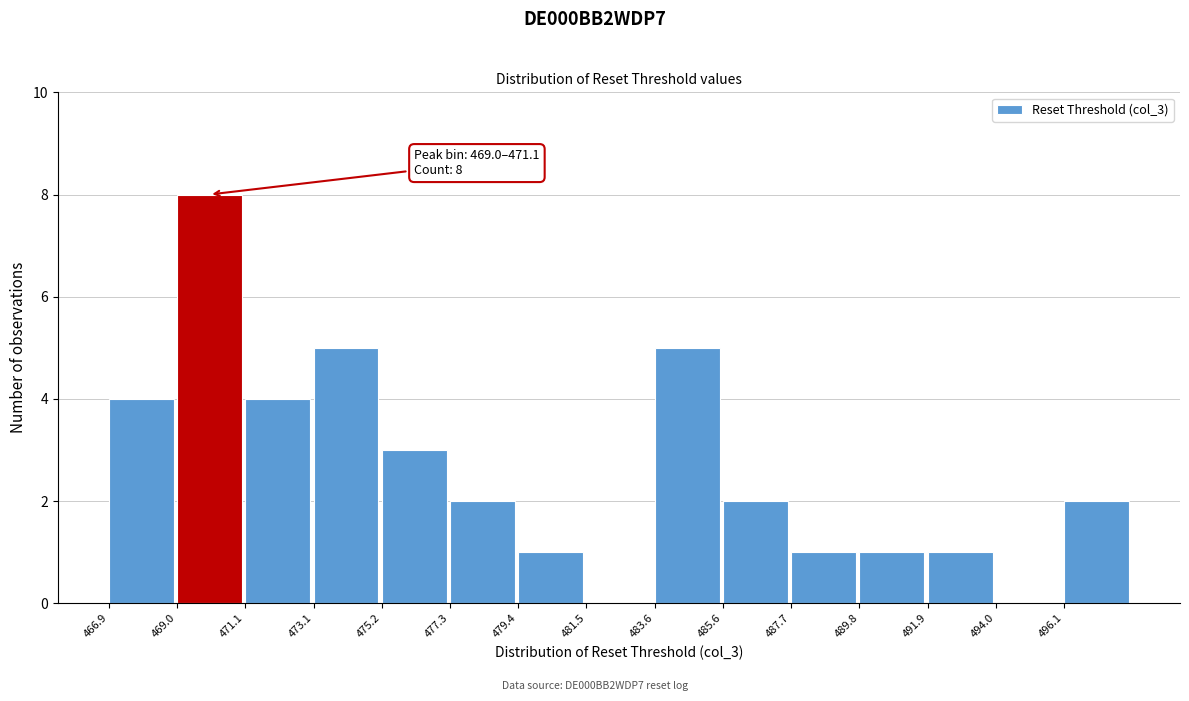

Which range on the x-axis has the tallest bar?

469.0 to 471.0